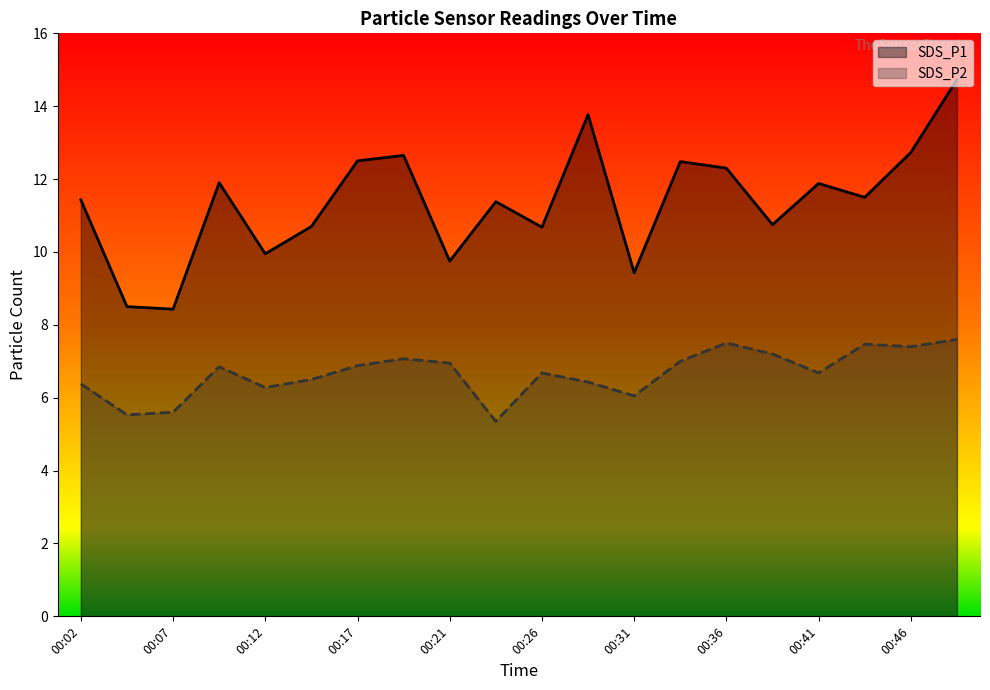

Reading left to right, transcribe all the data shown in this chart.

SDS_P1: 11.4	8.5	8.4	11.9	9.9	10.7	12.5	12.7	9.8	11.4	10.7	13.8	9.4	12.5	12.3	10.8	11.9	11.5	12.7	14.7
SDS_P2: 6.4	5.5	5.6	6.8	6.3	6.5	6.9	7.1	7.0	5.3	6.7	6.4	6.0	7.0	7.5	7.2	6.7	7.5	7.4	7.6